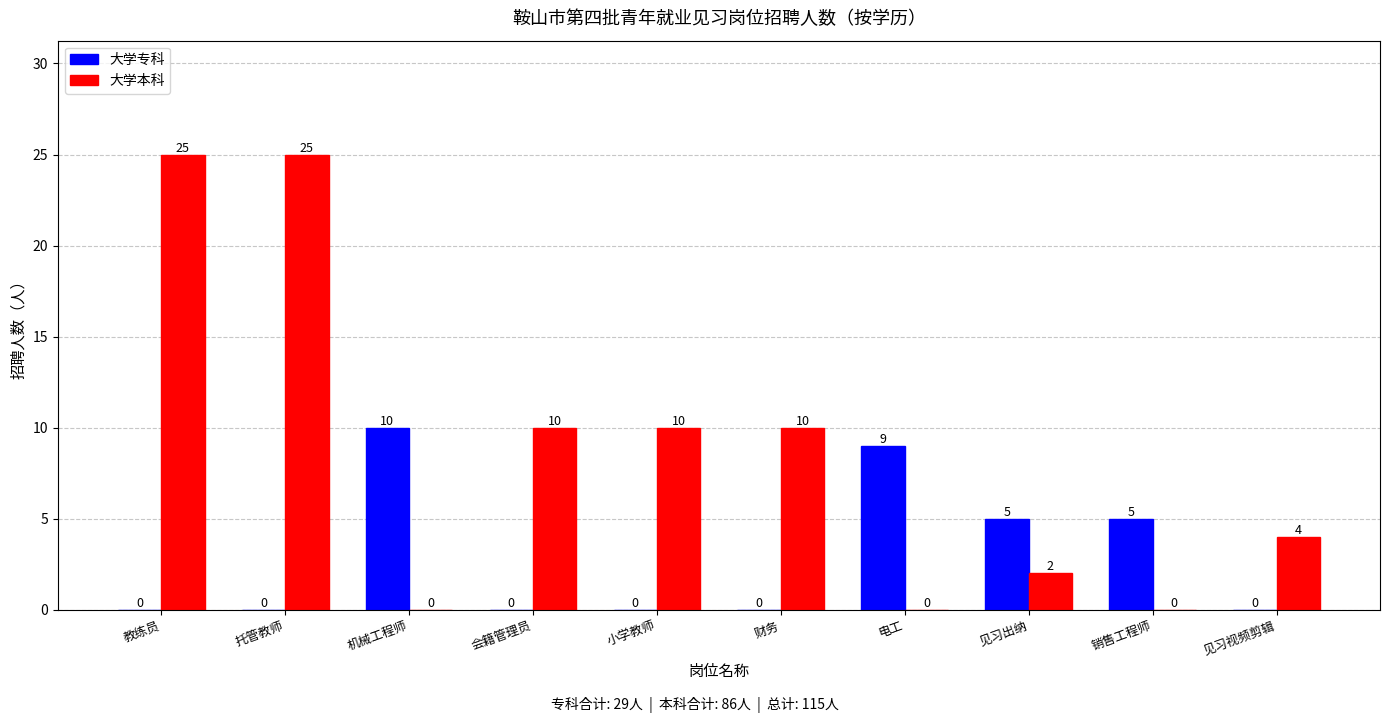

Which category has the highest value in the 大学专科 series?

机械工程师